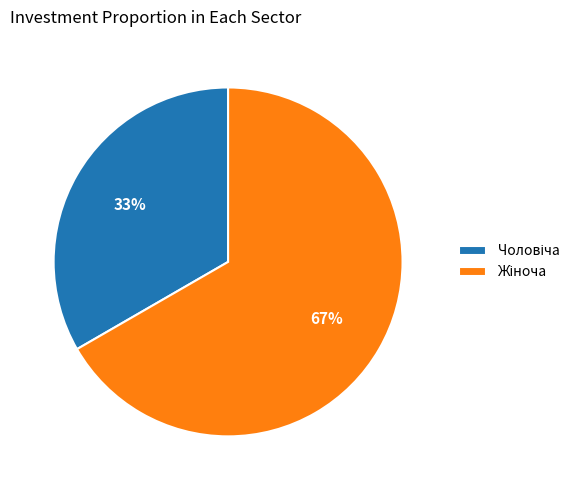

To the nearest percent, what is the average slice percentage?

50%